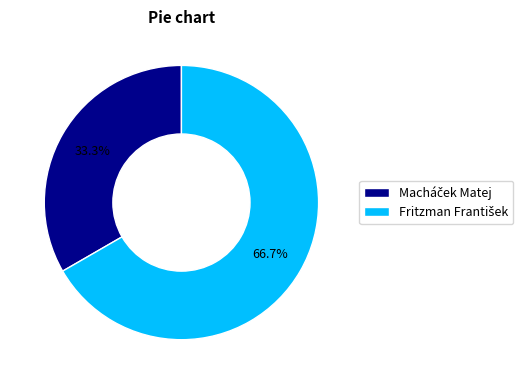

Does any single category account for the majority?

Yes